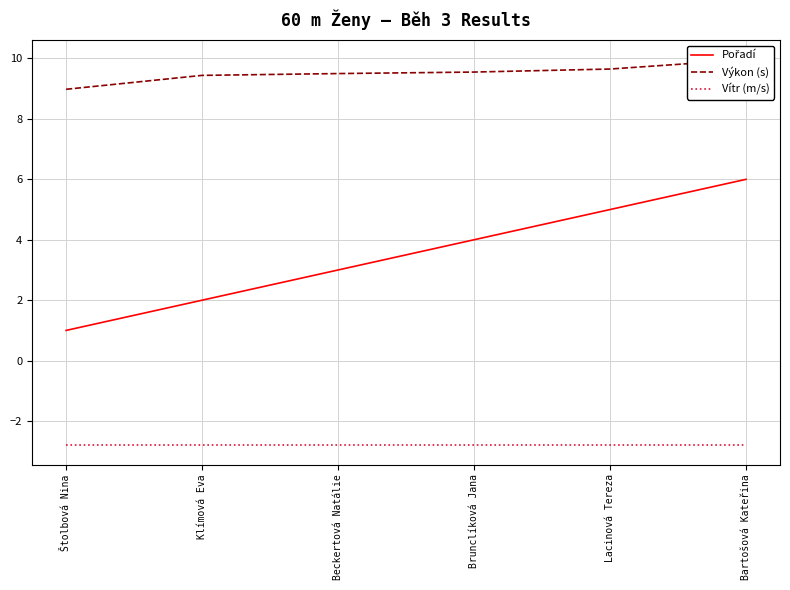

What position from the right is Brunclíková Jana?

3